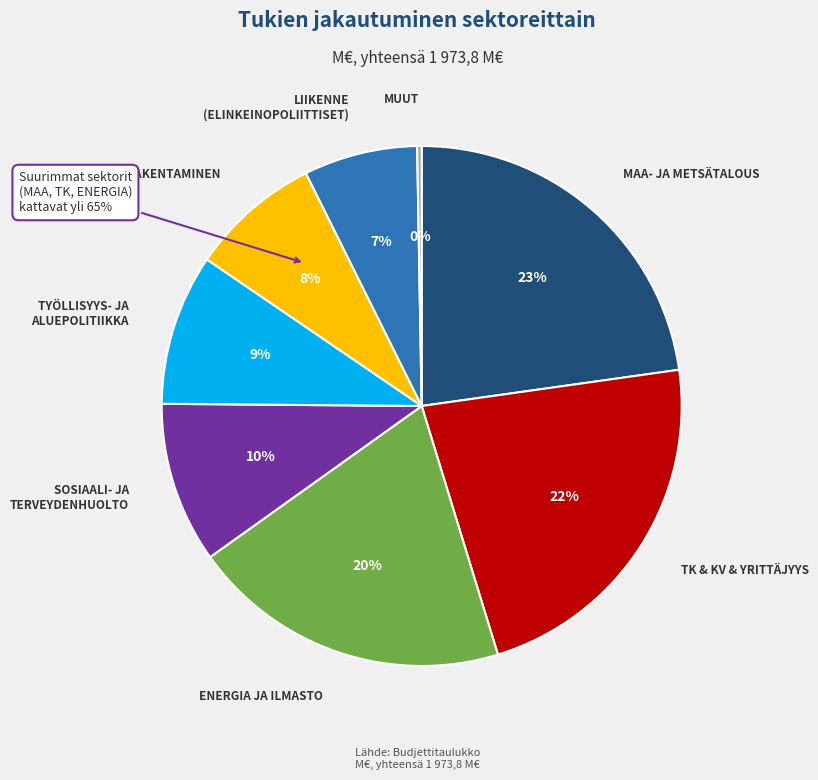

To the nearest percent, what percentage of the pie is ENERGIA JA ILMASTO?

20%